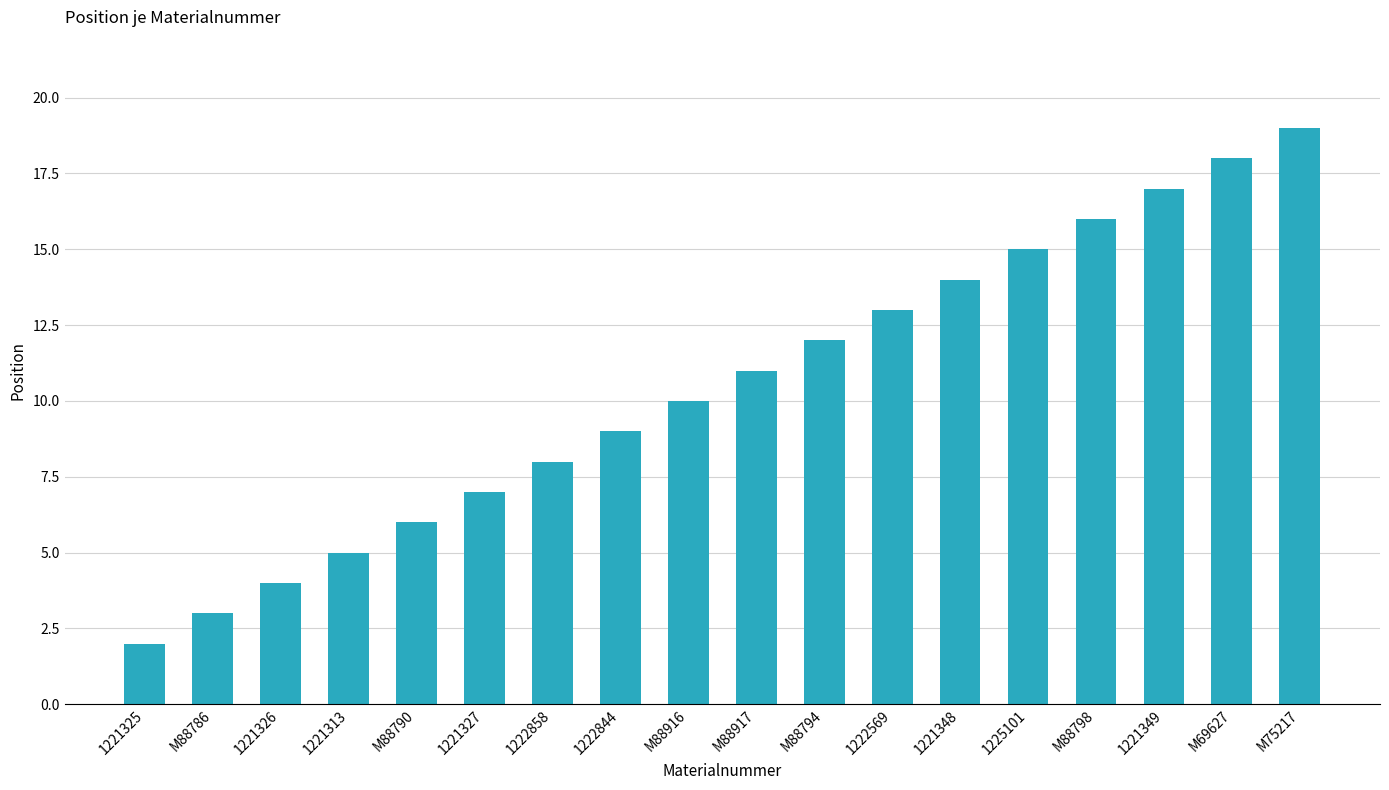

Reading left to right, transcribe all the data shown in this chart.

1221325=2	M88786=3	1221326=4	1221313=5	M88790=6	1221327=7	1222858=8	1222844=9	M88916=10	M88917=11	M88794=12	1222569=13	1221348=14	1225101=15	M88798=16	1221349=17	M69627=18	M75217=19